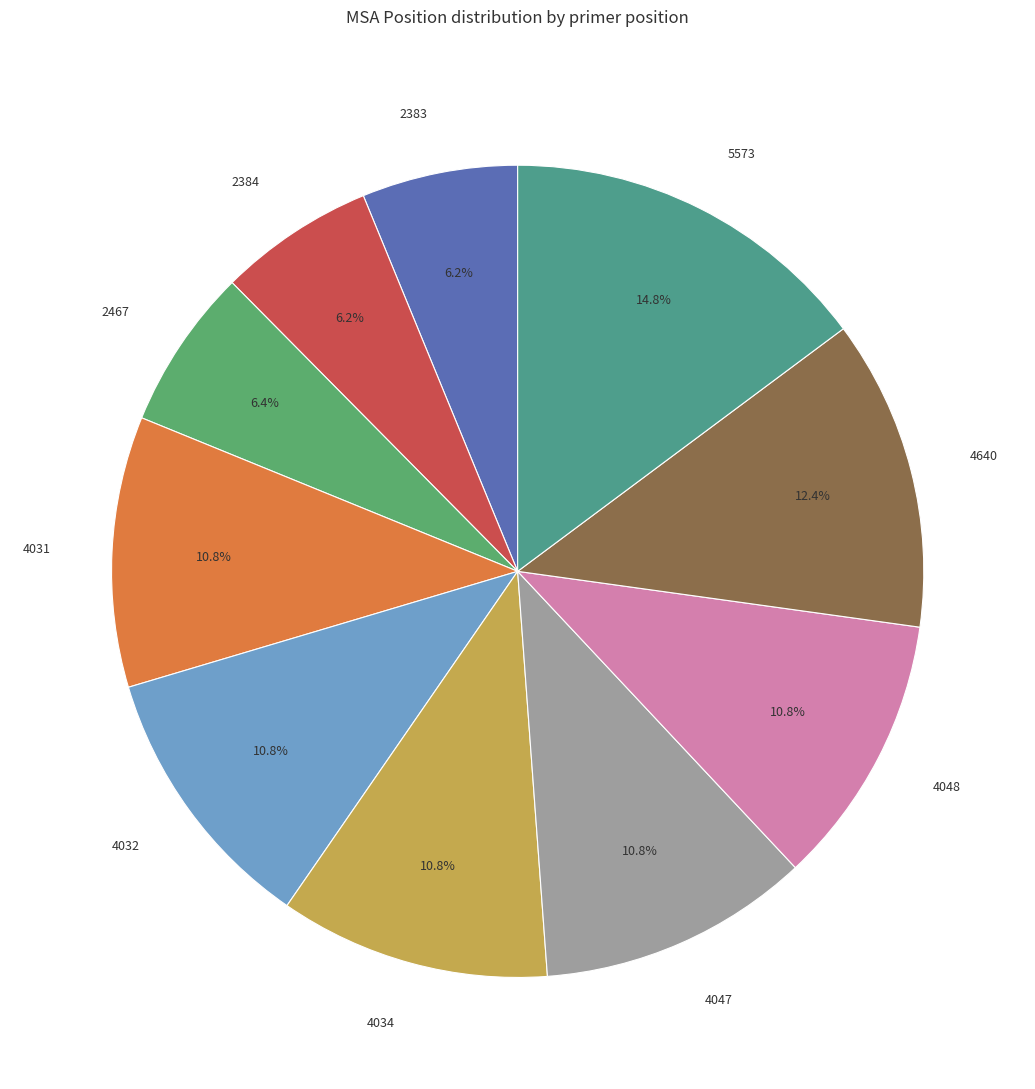

How many slices are in this pie chart?

10